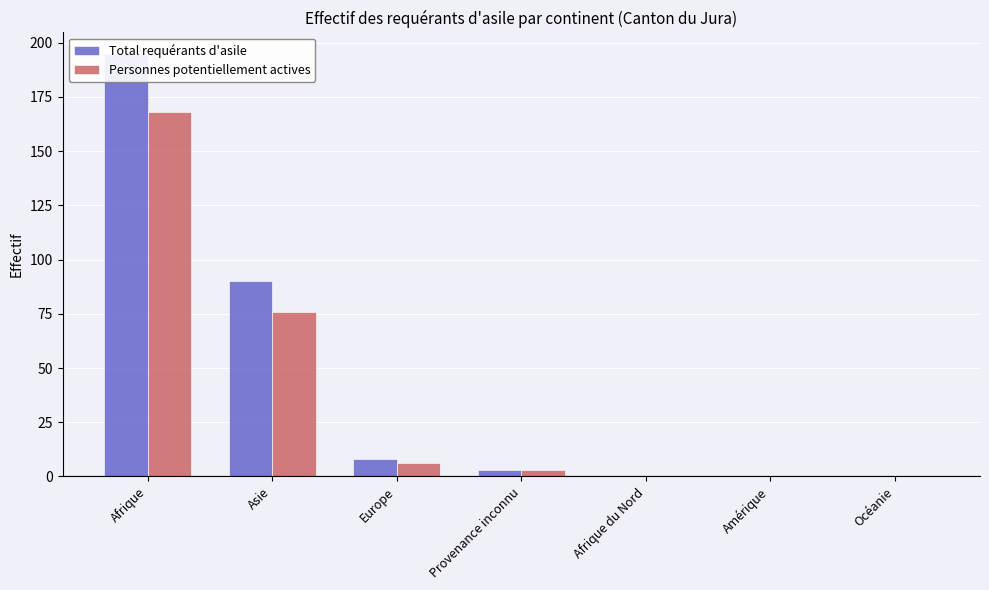

How many distinct data groups are displayed?

2